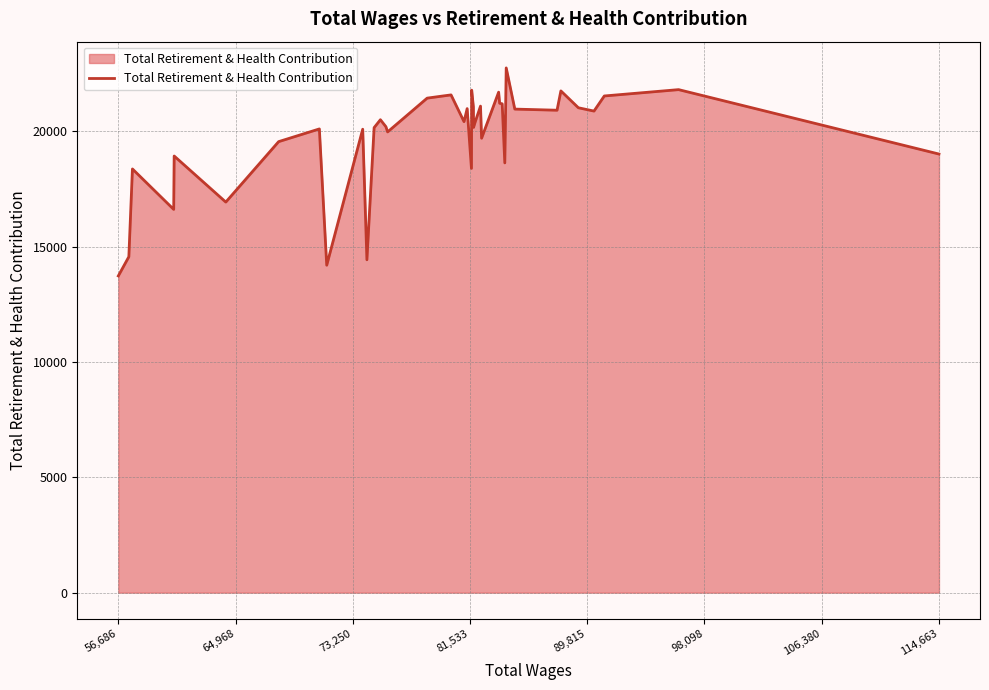

What is the maximum value shown in the chart?

22755